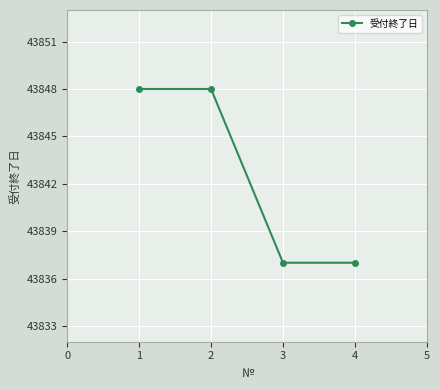

What is the change in value from 2 to 3?

-11